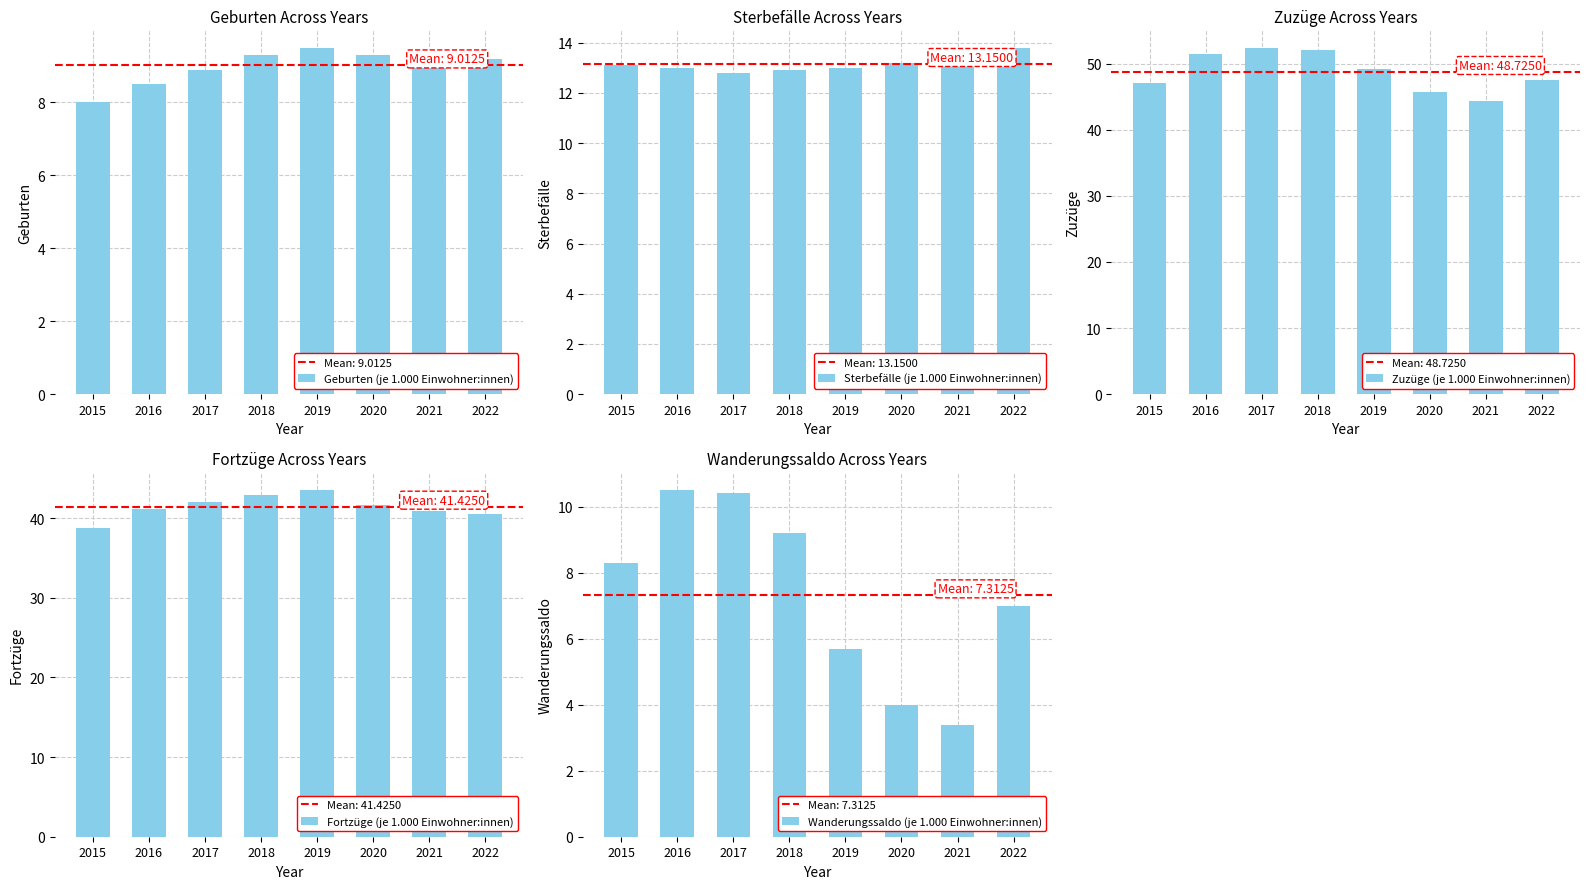

What is the highest value of the Wanderungssaldo (je 1.000 Einwohner:innen) series?

10.5